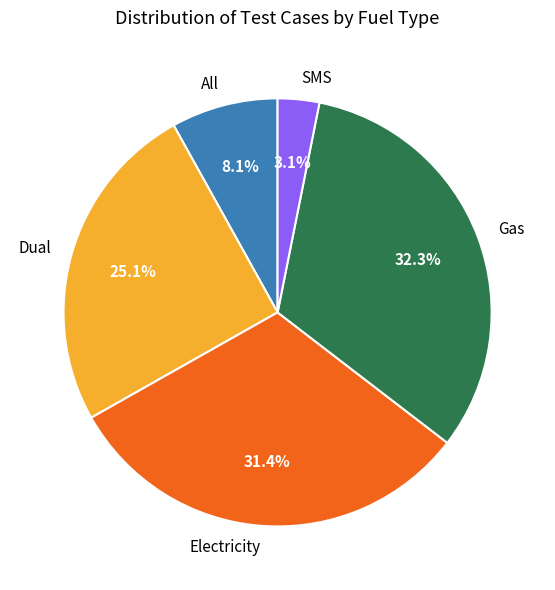

Is Dual the majority of the pie?

No